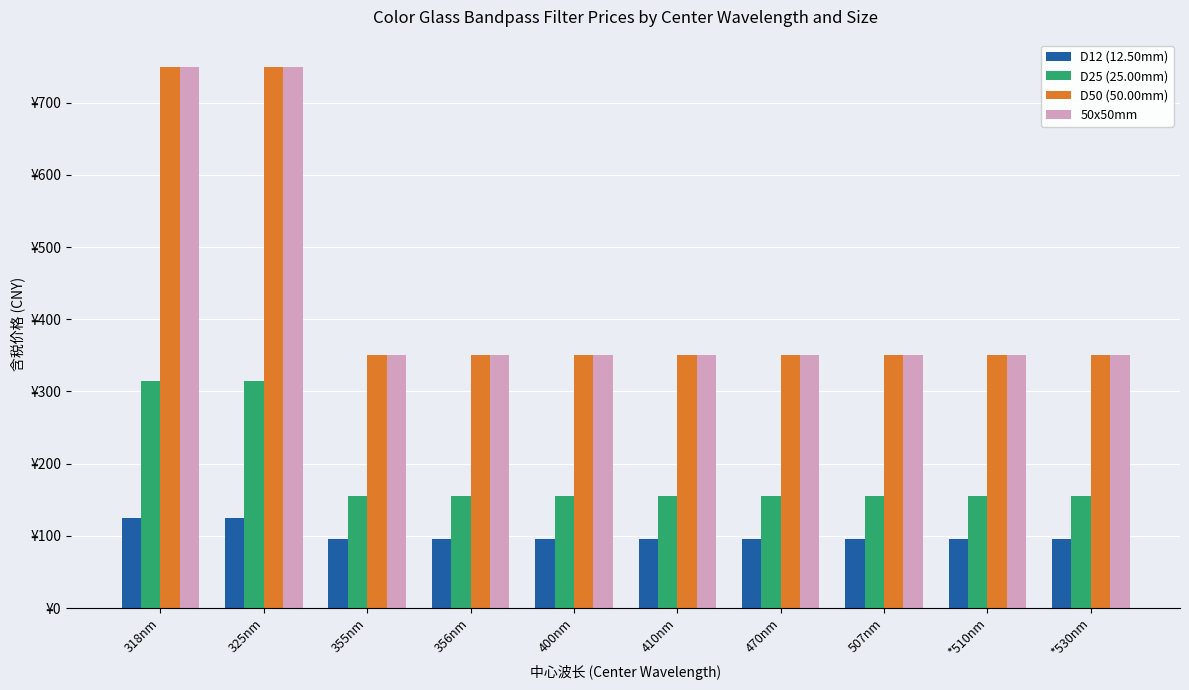

What are all the series names shown in the legend?

D12 (12.50mm), D25 (25.00mm), D50 (50.00mm), 50x50mm